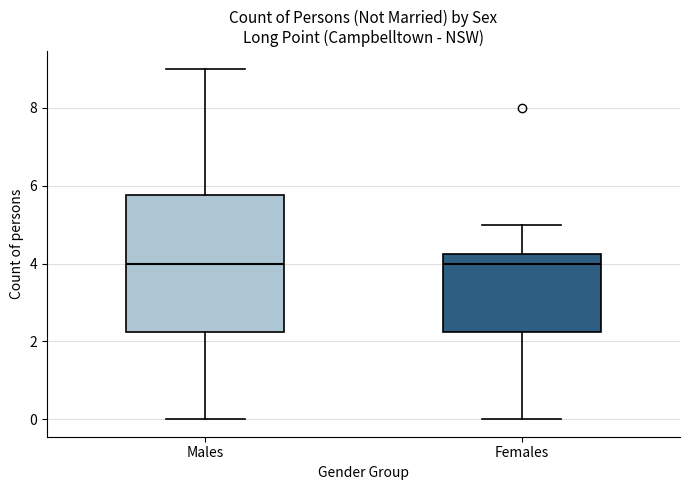

Reading left to right, read every box against the y-axis: the position of its median line, the range the box covers, and the ends of its whiskers. The values are not printed on the chart, so give them approximately, as read against the axis.

Males: median 4.0, box 2.2 to 5.8, whiskers 0.0 to 9.0
Females: median 4.0, box 2.2 to 4.2, whiskers 0.0 to 5.0